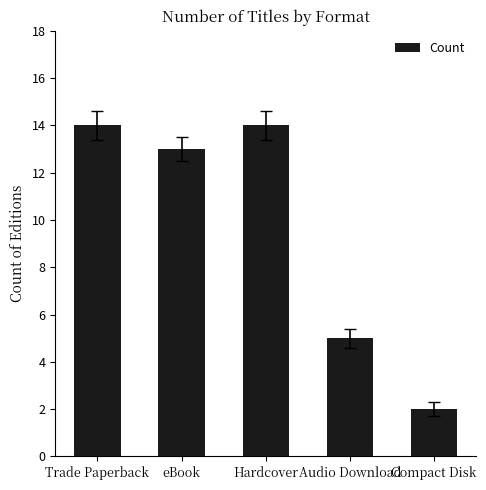

Reading left to right, extract all data points from this chart.

14	13	14	5	2